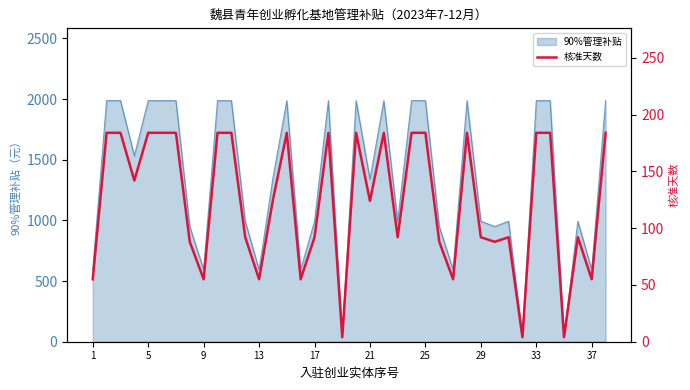

What is the highest value of the 90%管理补贴 series?

1987